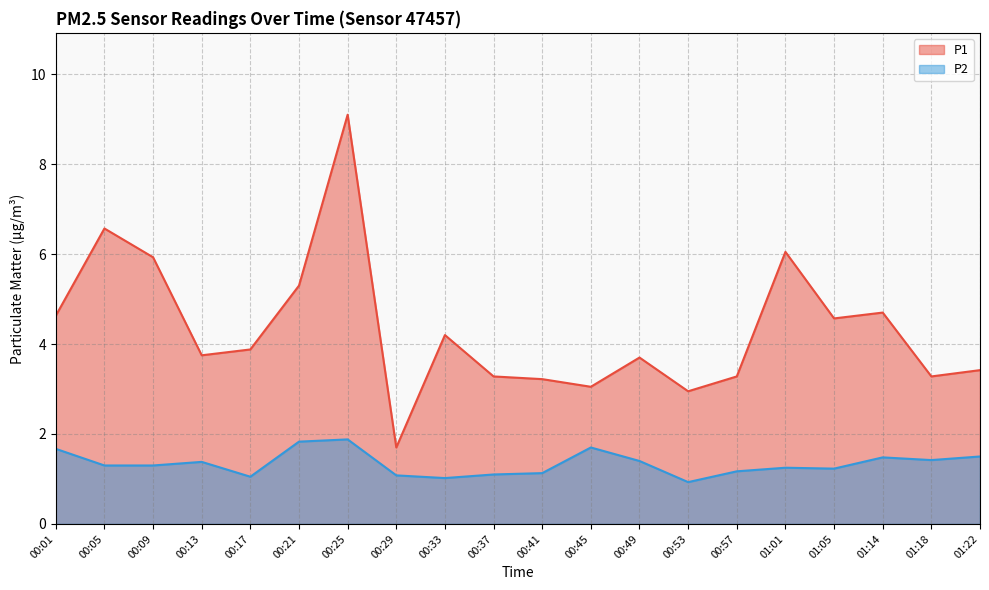

At which label does P1 first exceed 3?

00:01